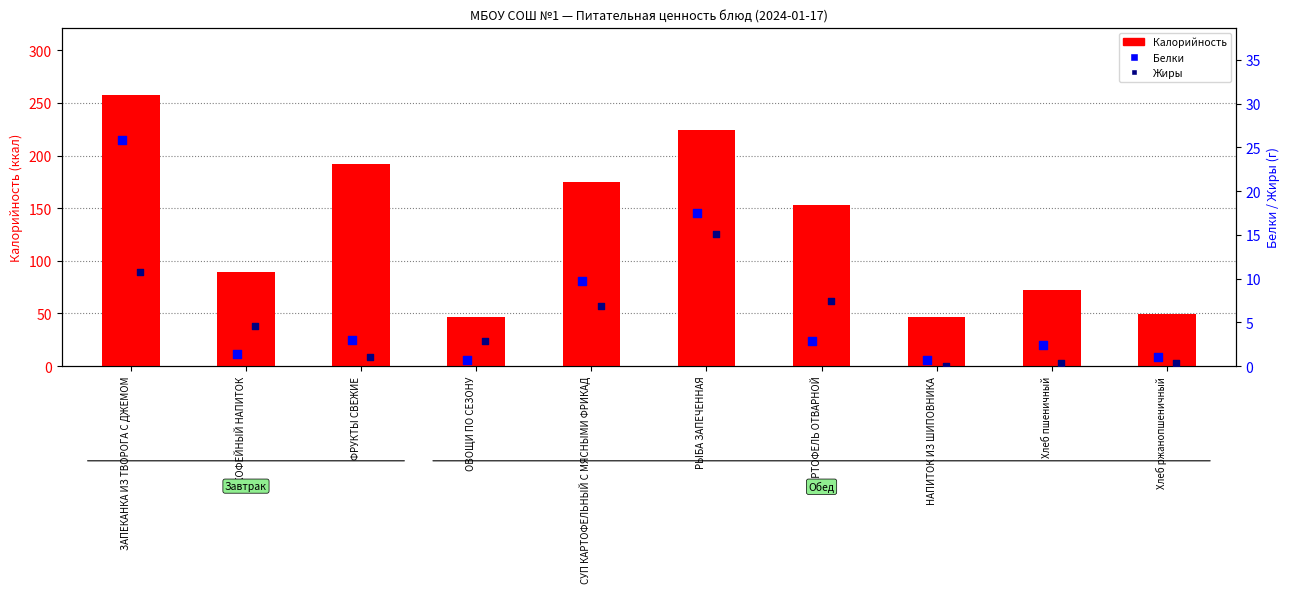

At which category is the sum across all series the highest?

ЗАПЕКАНКА ИЗ ТВОРОГА С ДЖЕМОМ